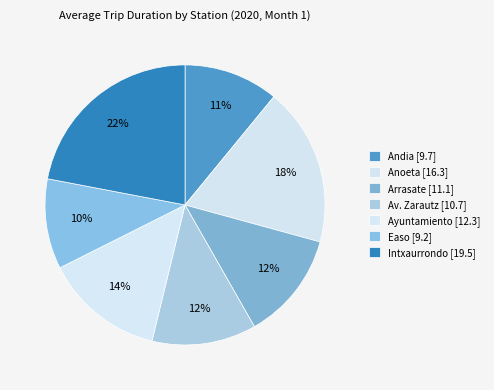

The Av. Zarautz slice represents 12% of the pie. True or false?

True